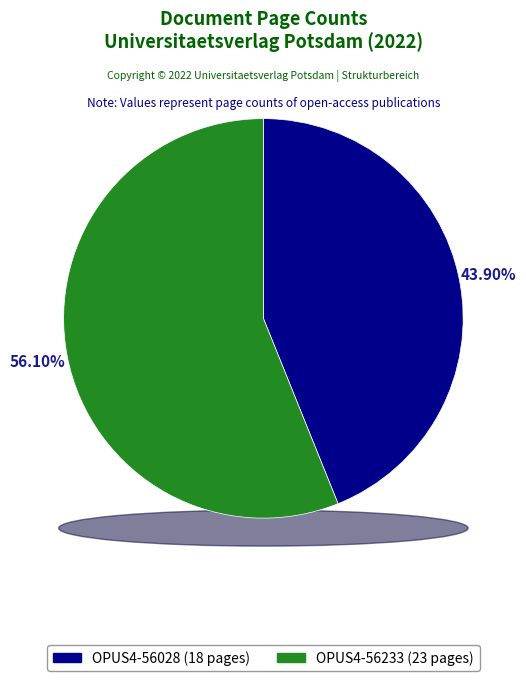

Rank the categories by value from lowest to highest.

OPUS4-56028, OPUS4-56233